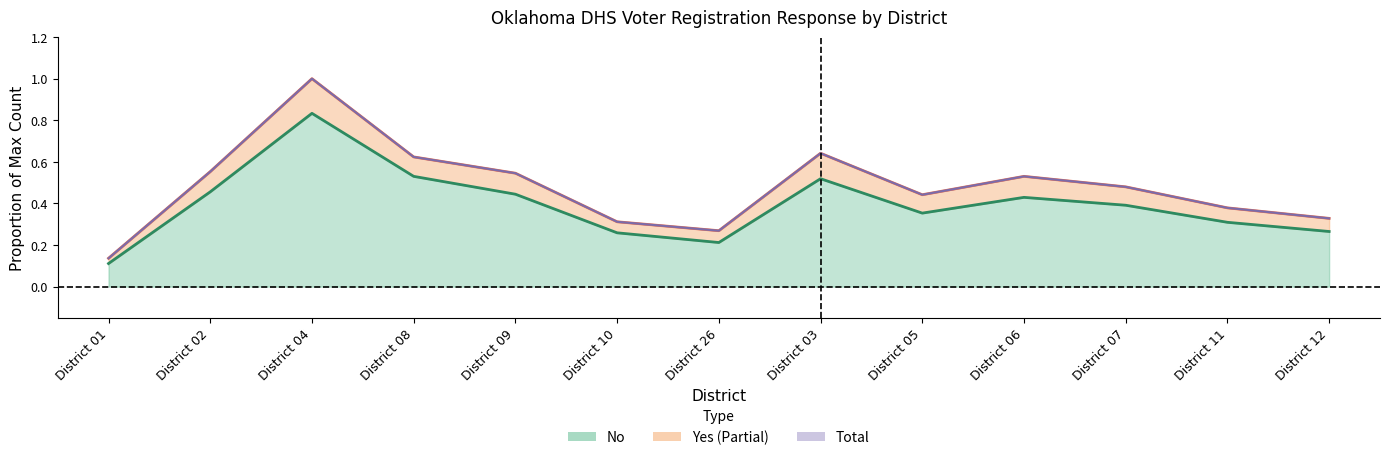

True or false: No has more than 2 interior local peaks.

True